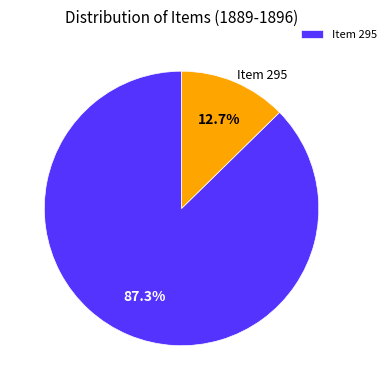

Is there a majority slice in this chart?

Yes